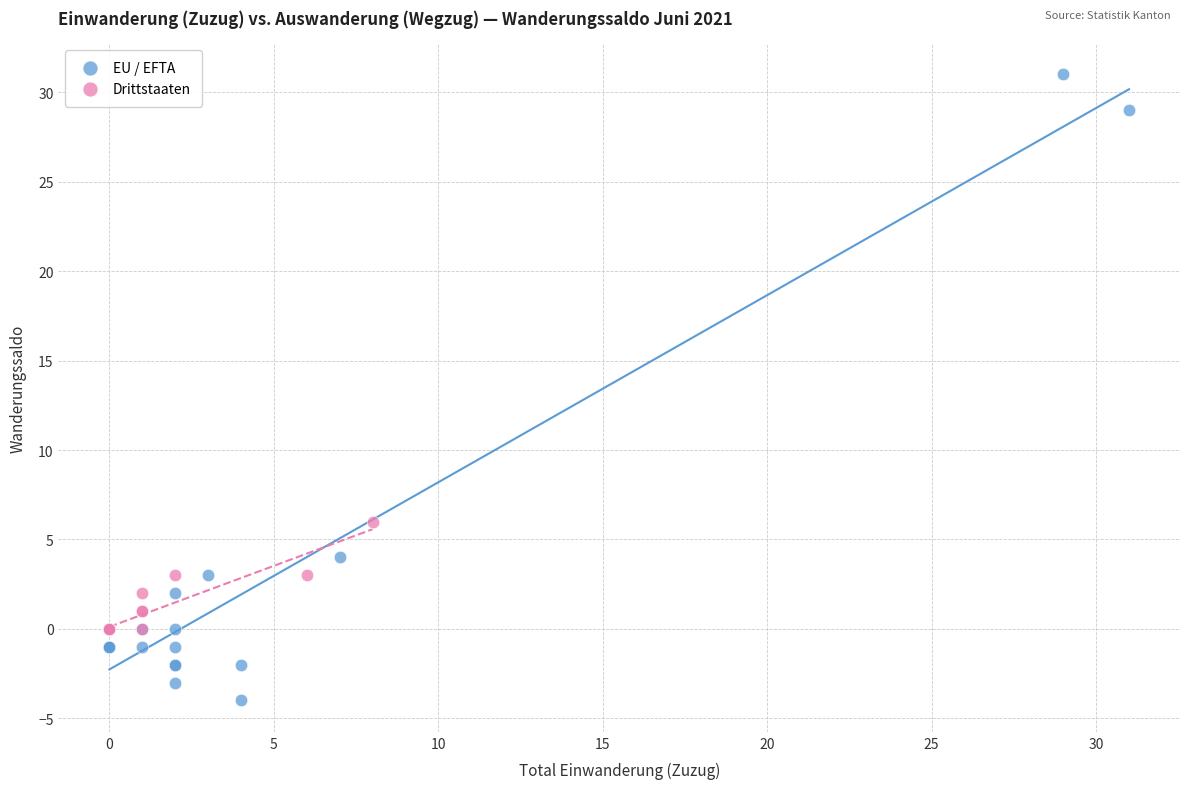

Which series contains the lowest Y value?

EU / EFTA